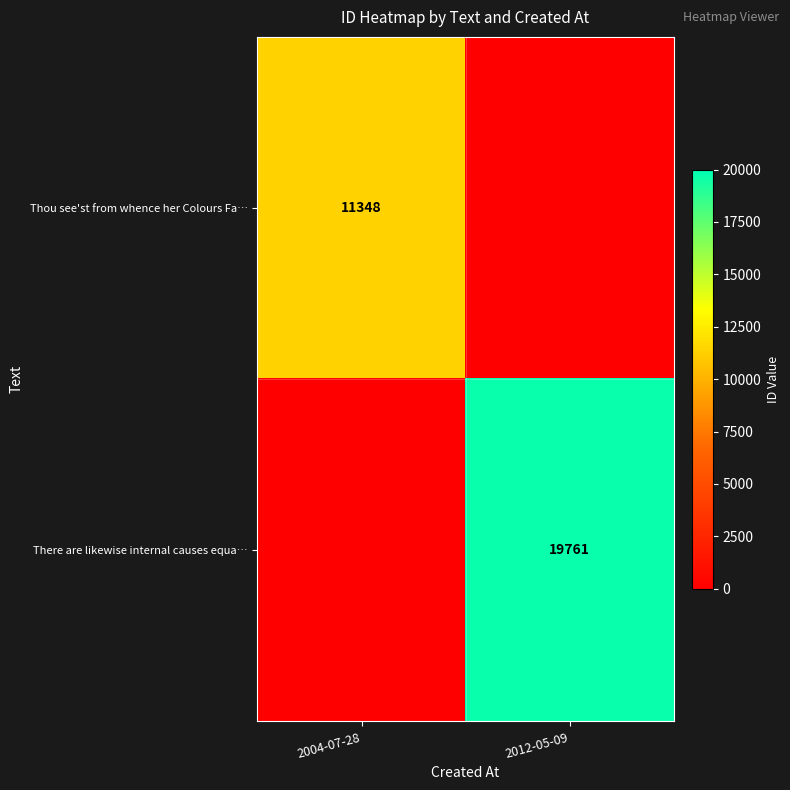

True or false: There are likewise internal causes equa… has a value of 19761 at 2012-05-09.

True